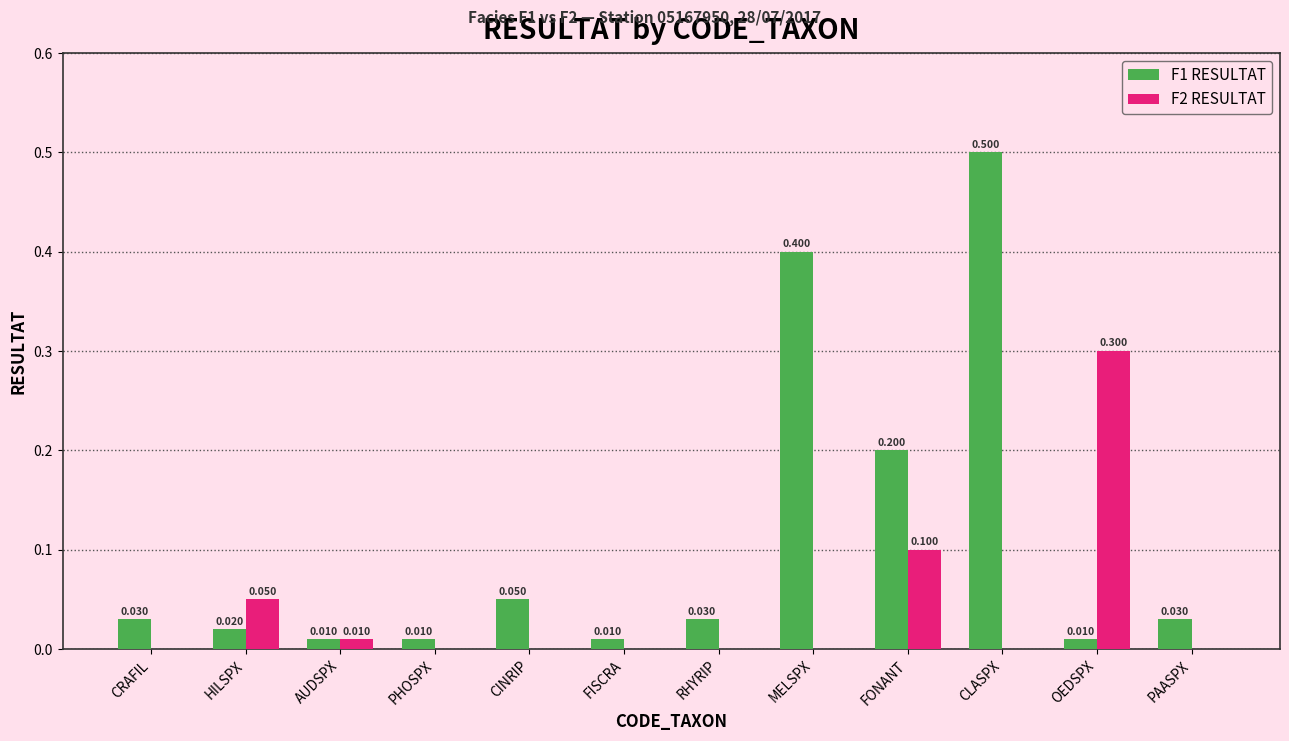

True or false: F1 RESULTAT has a value of 0.0 at PAASPX.

True